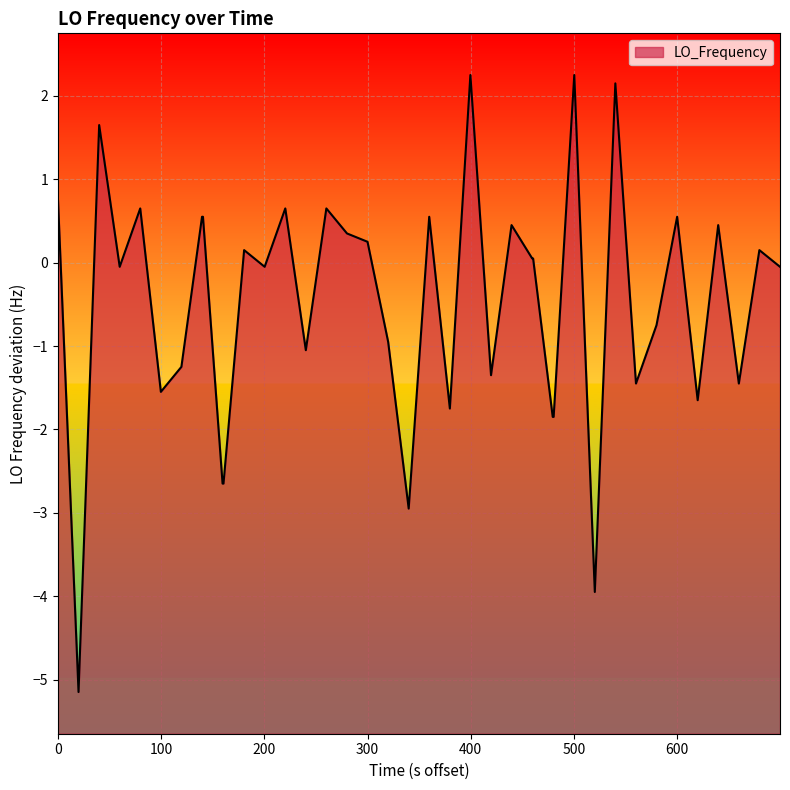

What is the minimum value shown in the chart?

-5.1